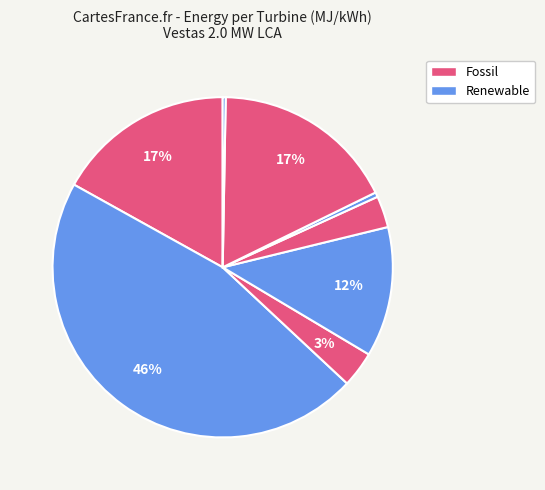

Count the number of slices in the pie.

8